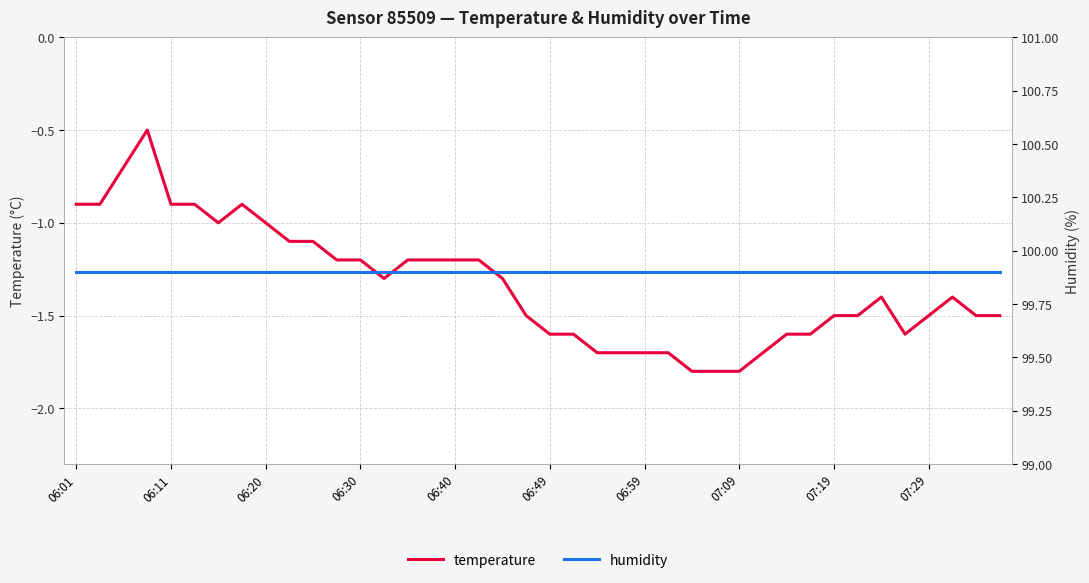

What is the highest value of the temperature series?

-0.5